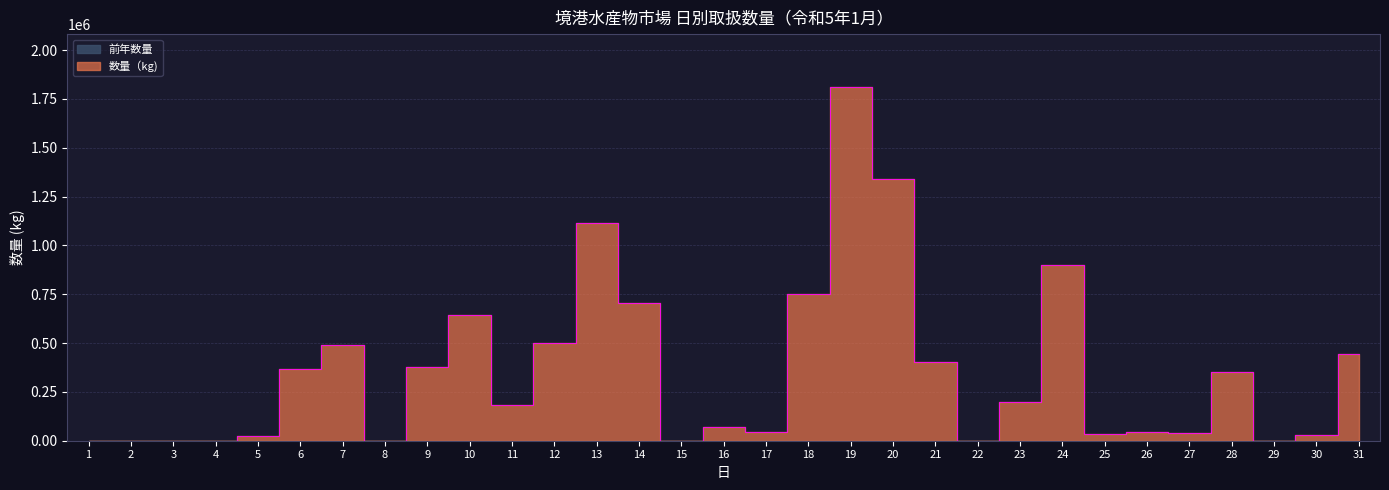

How many values exceed 185011?

15